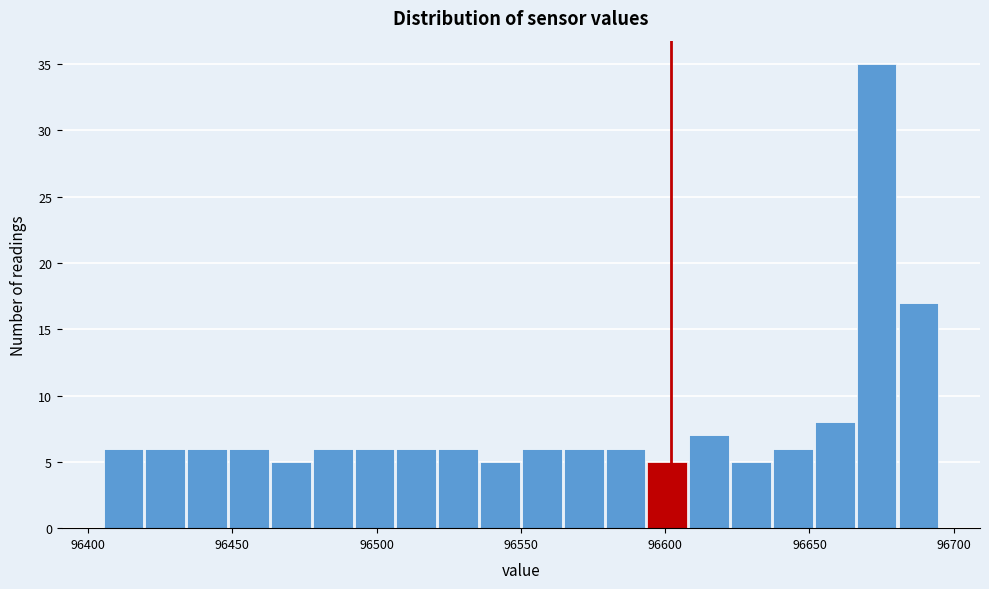

Around what value on the x-axis is the tallest bar? Give the approximate position of its centre, as read against the axis.

96675